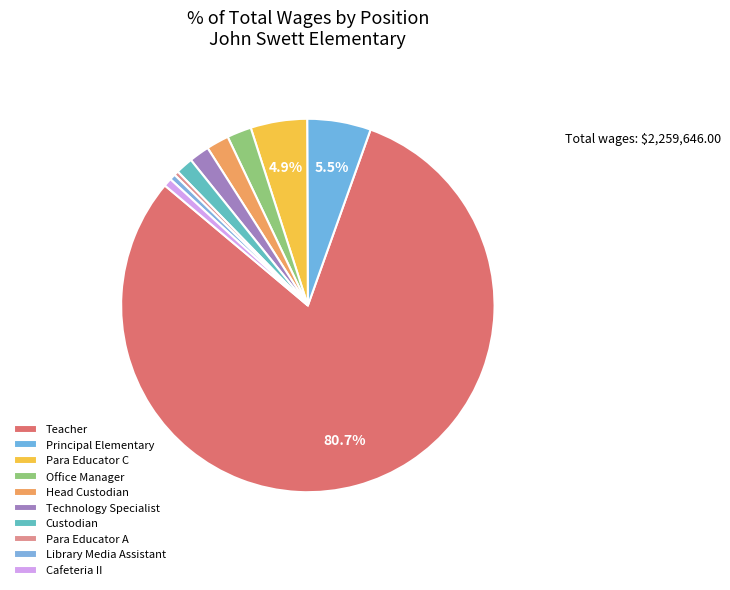

How many slices are in this pie chart?

10